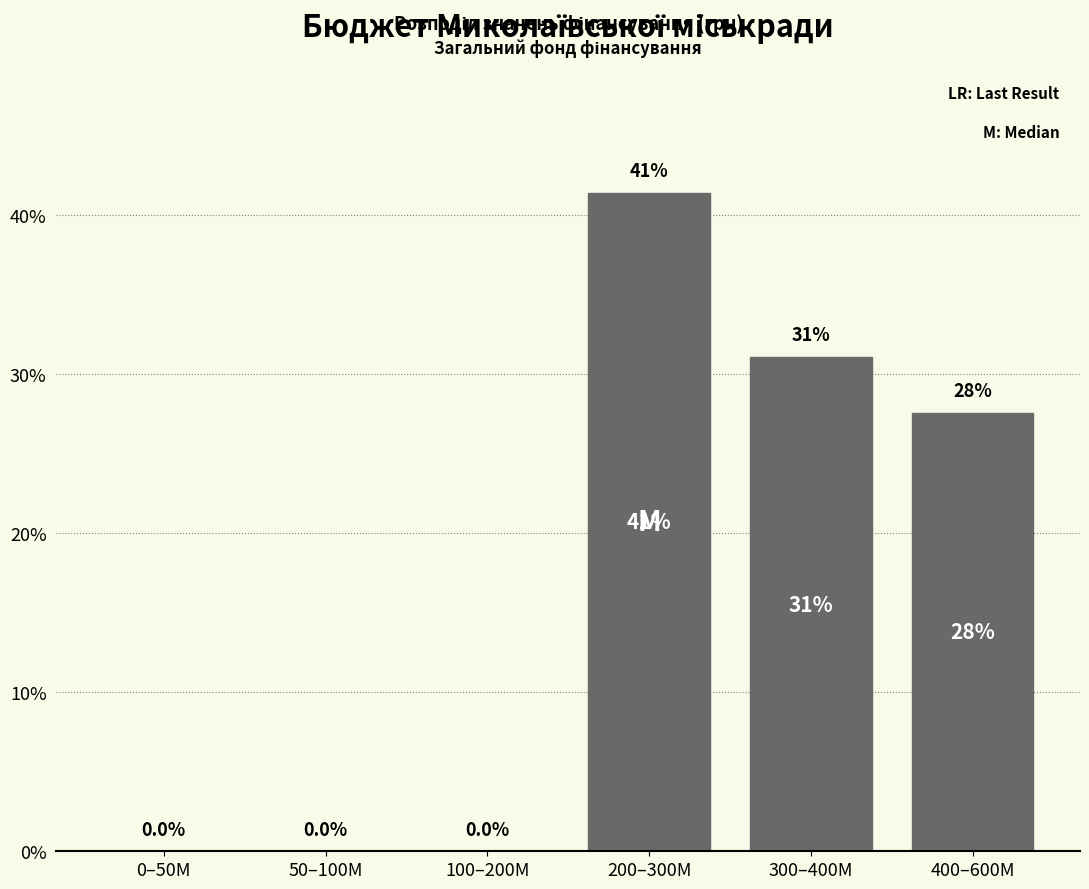

Reading right to left, list all the values displayed in this chart.

400–600M=27.6	300–400M=31.1	200–300M=41.4	100–200M=0.0	50–100M=0.0	0–50M=0.0